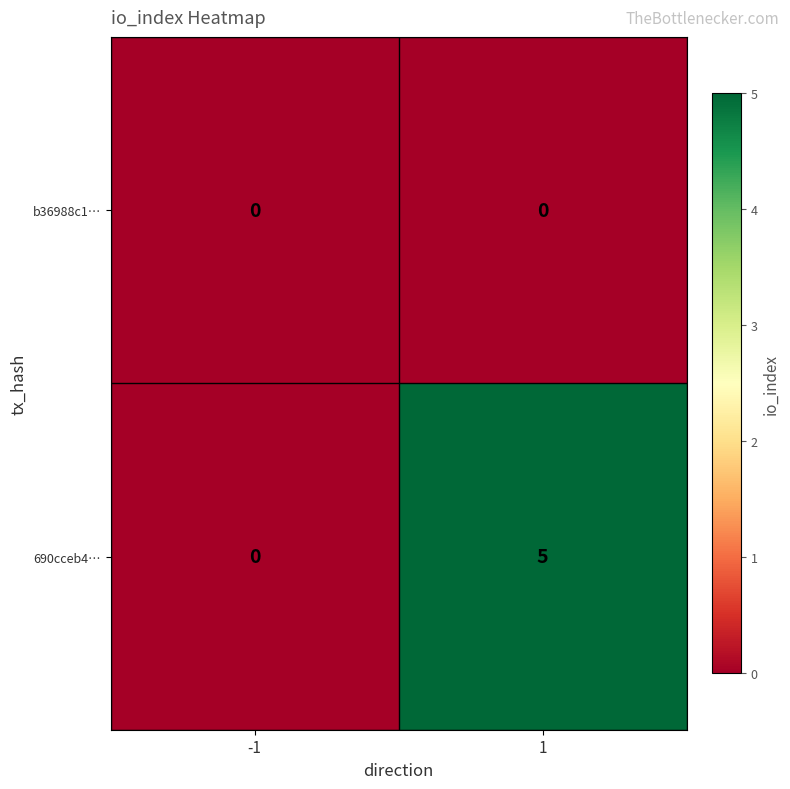

What is the spread (max minus min) of values at 1?

5